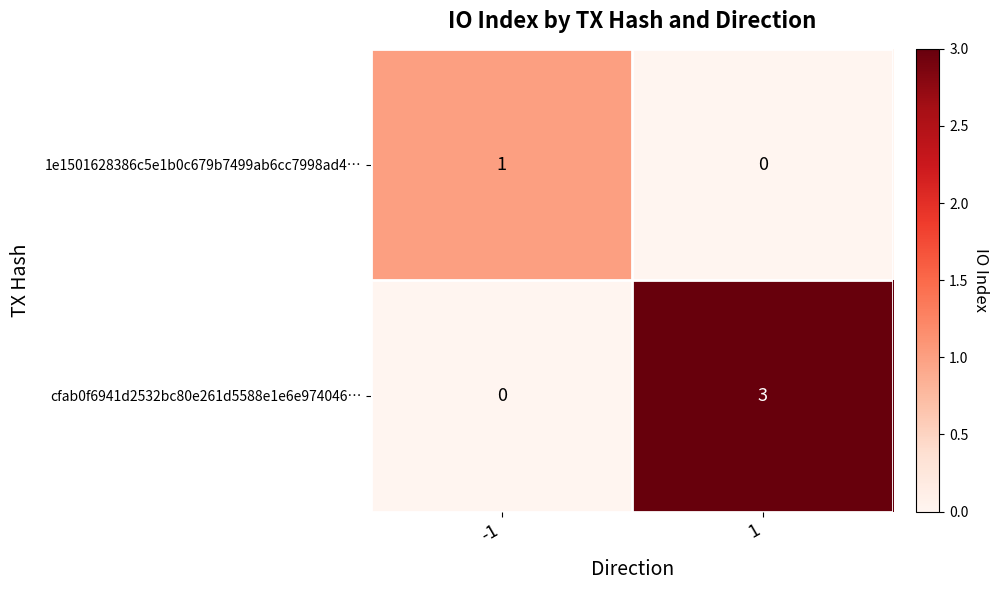

How many values in the cfab0f6941d2532bc80e261d5588e1e6e974046… series are below 3?

1